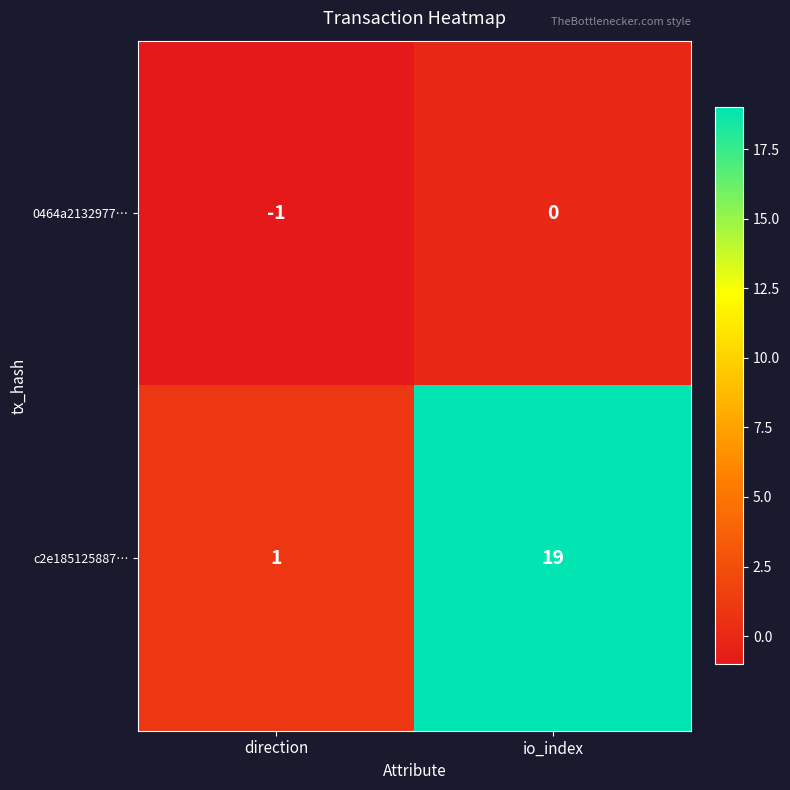

How many values in the 0464a2132977… series are below 0?

1